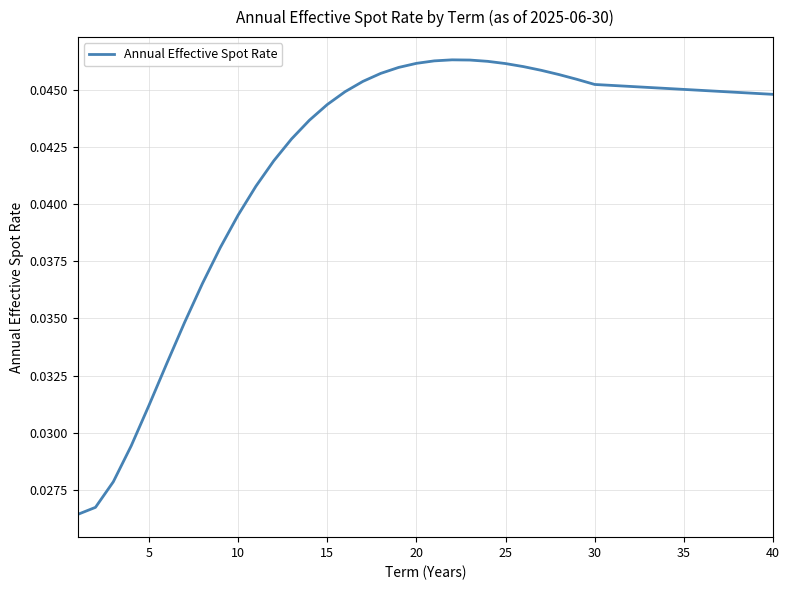

Count the number of data series in this chart.

1